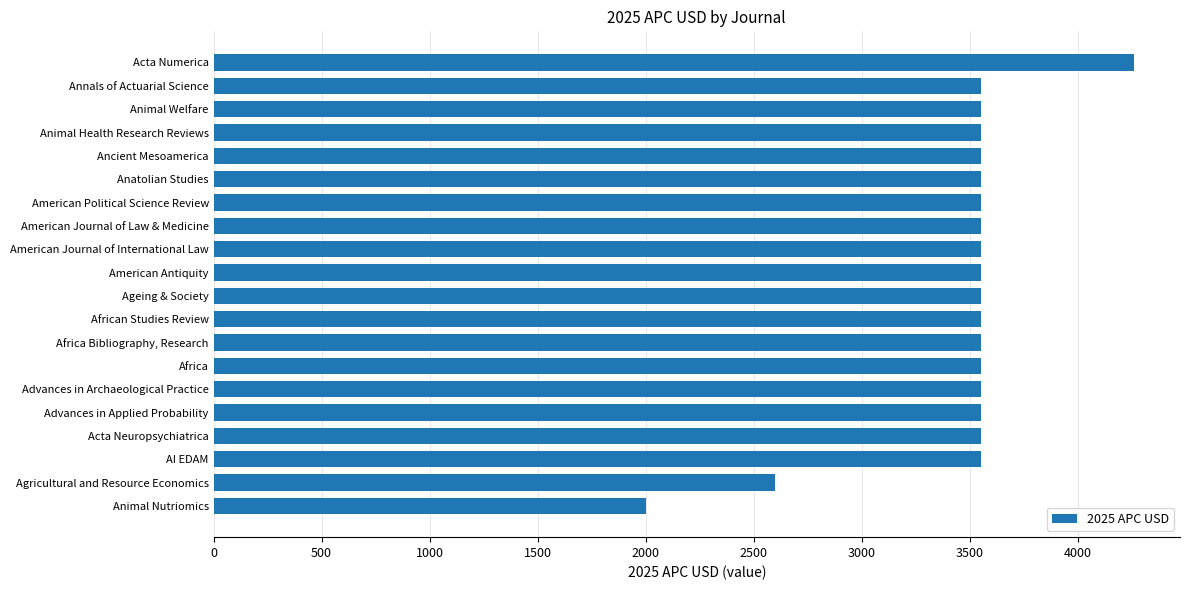

What is the change in value from Advances in Applied Probability to Animal Nutriomics?

-1550